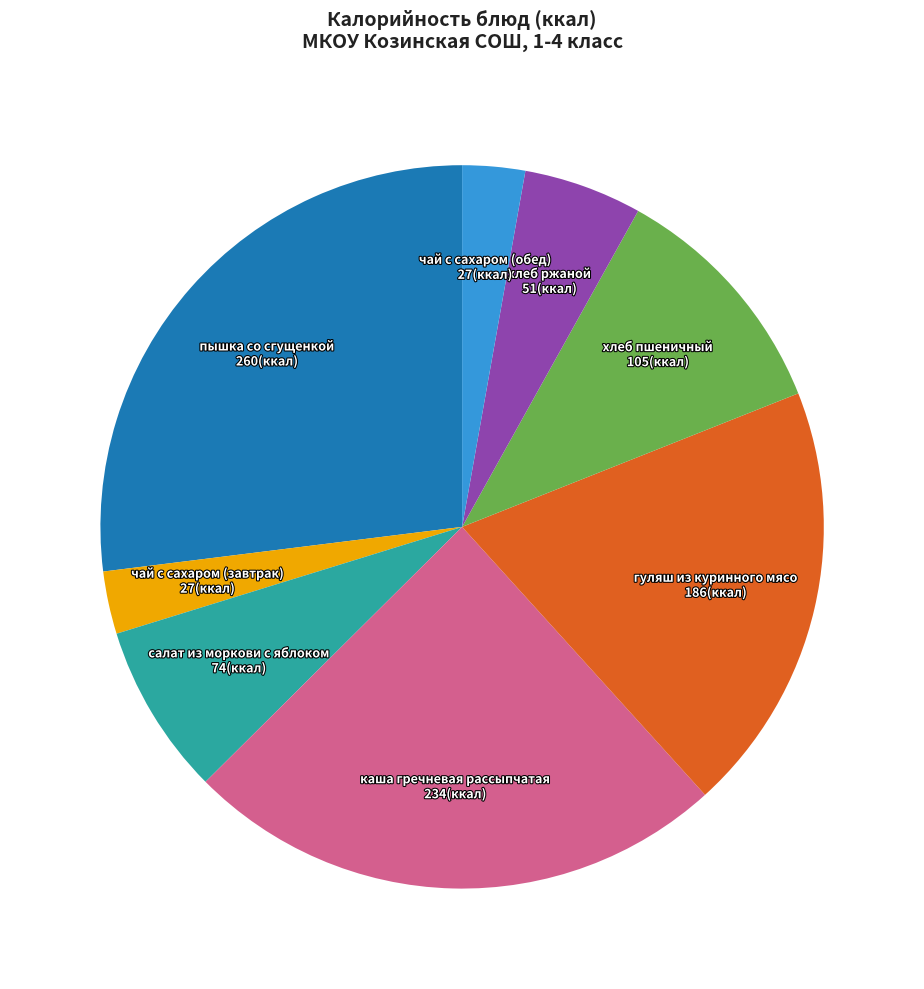

Is it true that хлеб пшеничный is 11% of the pie?

True